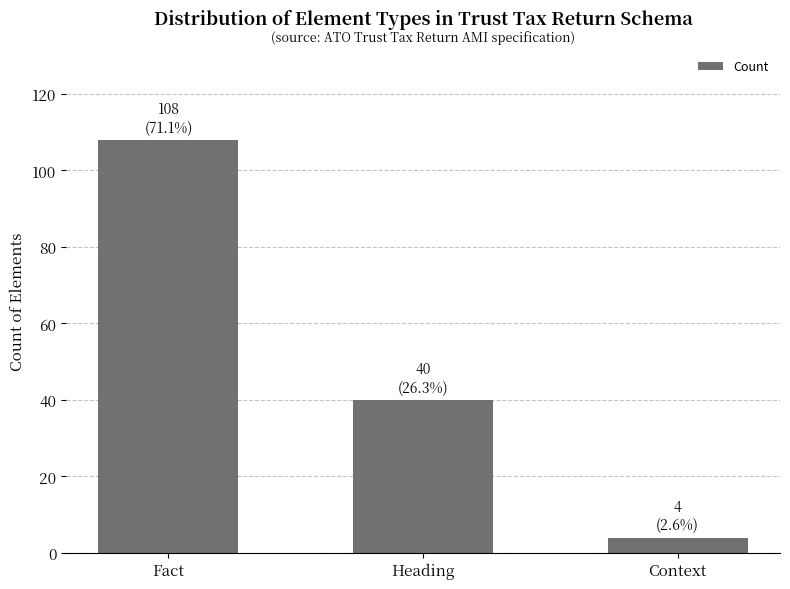

What is the average value?

51